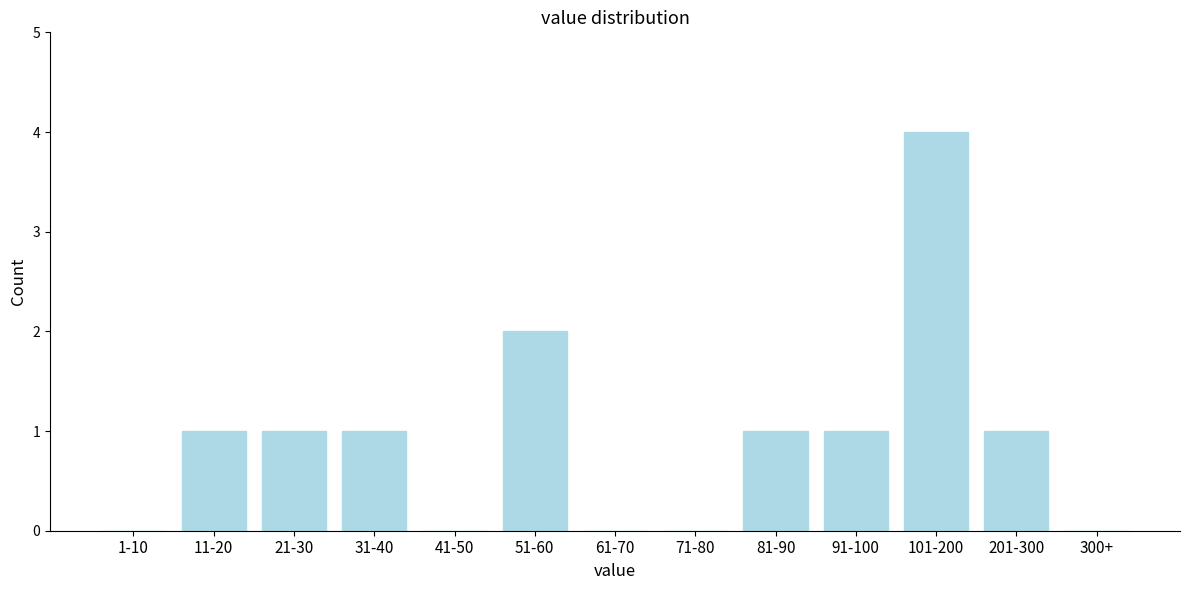

Reading left to right, what are all the values shown in this chart?

1-10=0	11-20=1	21-30=1	31-40=1	41-50=0	51-60=2	61-70=0	71-80=0	81-90=1	91-100=1	101-200=4	201-300=1	300+=0